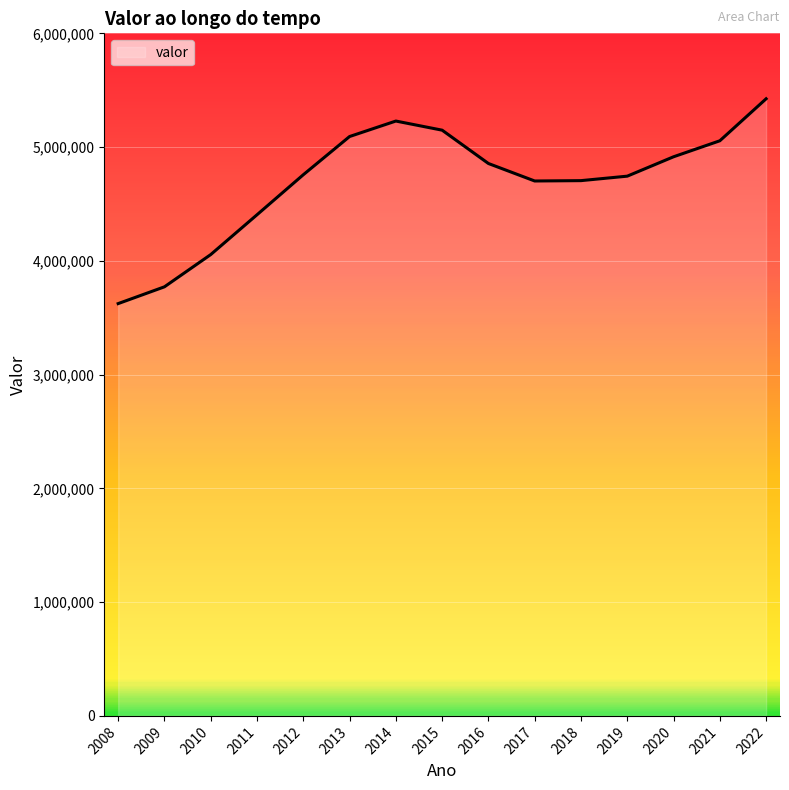

Read the value at 2015.

5148766